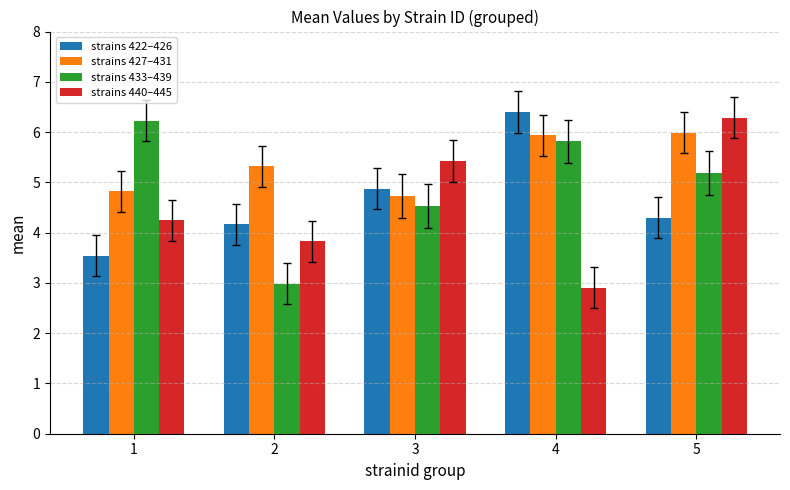

What is the difference between the second highest and second lowest values in the strains 422–426 series?

0.7